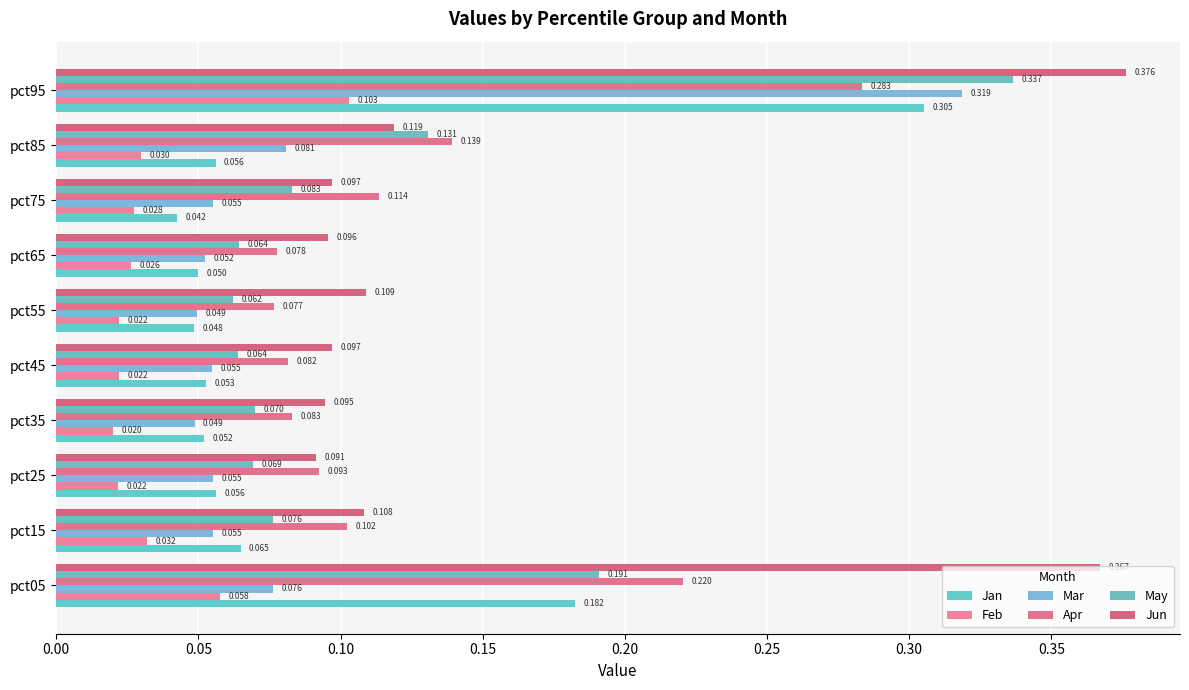

List the series in order of their peak value, lowest first.

Feb, Apr, Jan, Mar, May, Jun